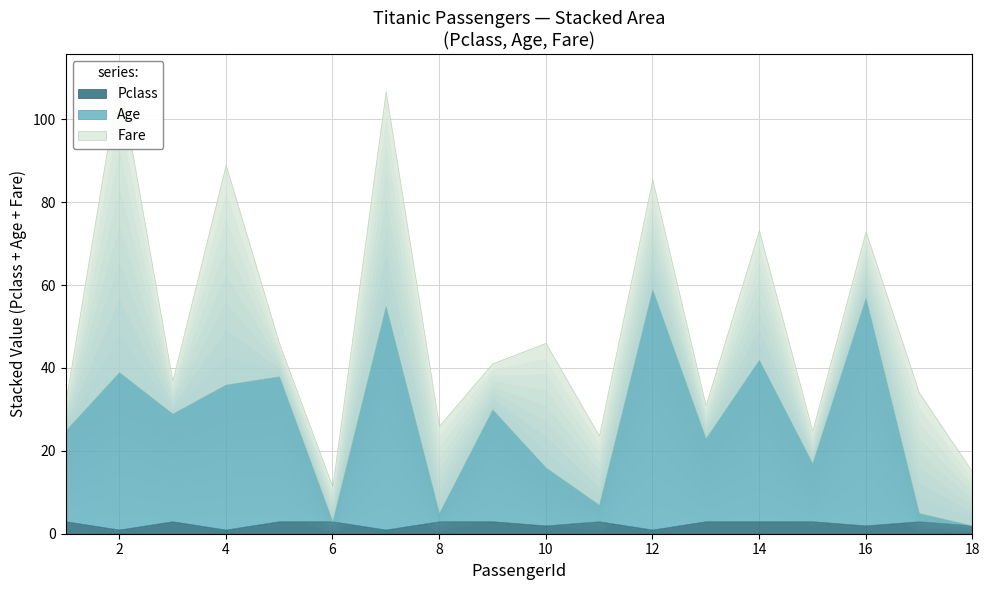

Is it true that Pclass equals 4.9 at 8?

False